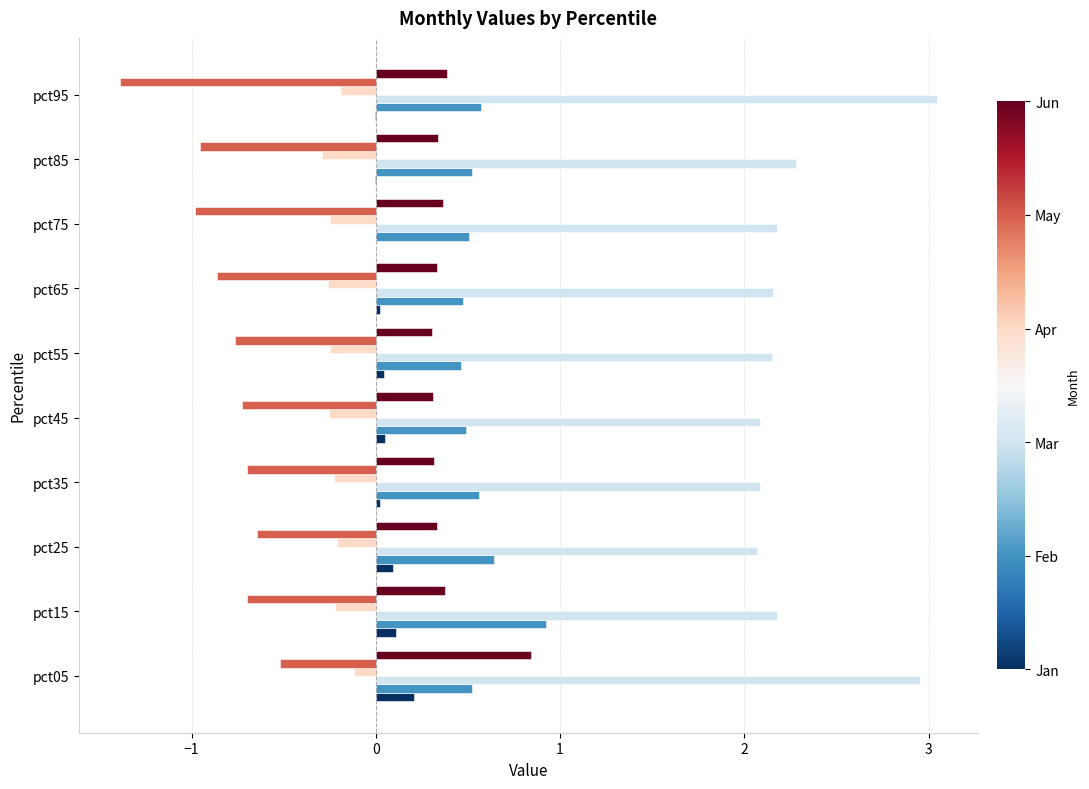

What is the greatest value displayed?

3.0